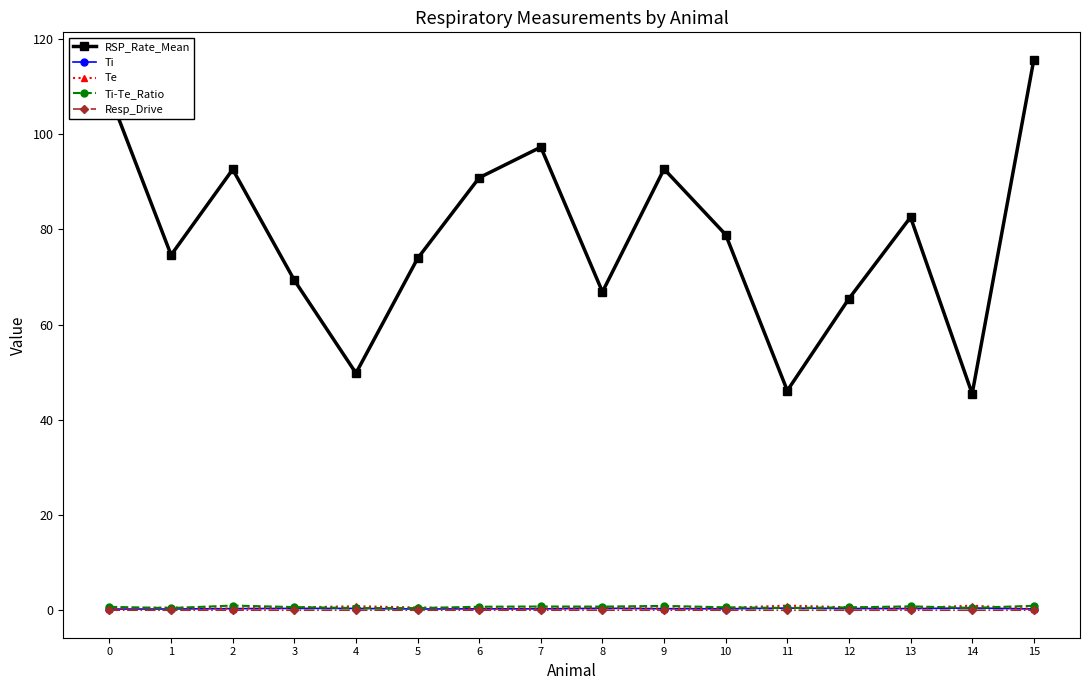

What is the greatest value displayed?

115.6